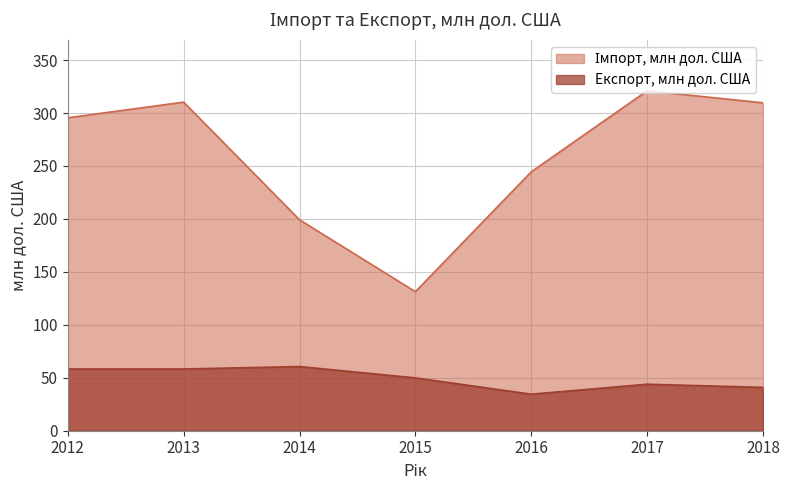

How many categories are shown in the chart?

7